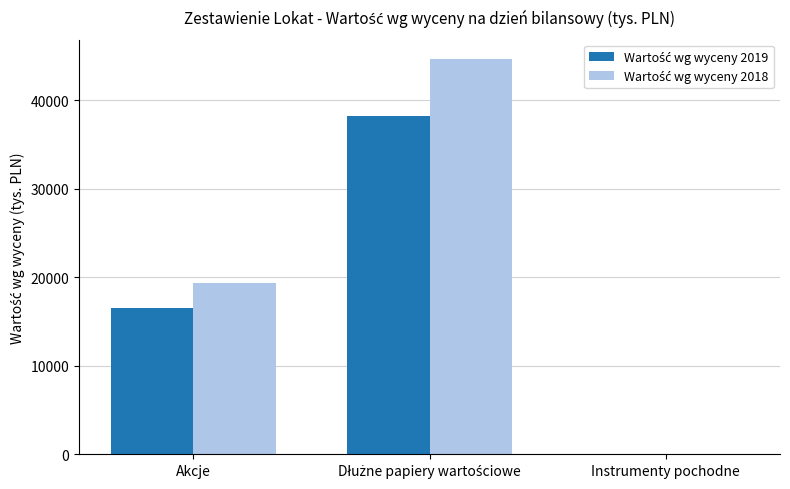

What is the maximum value shown in the chart?

44601